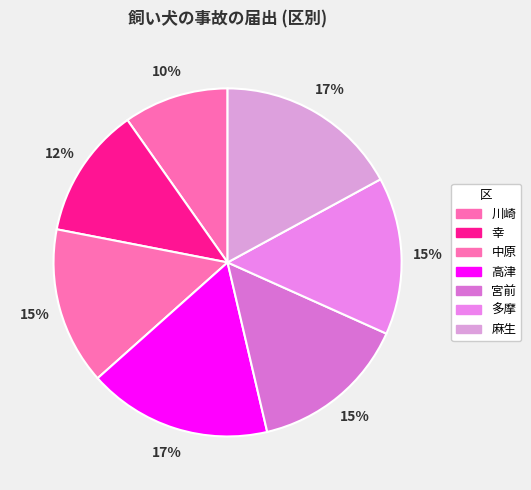

Is there a majority slice in this chart?

No